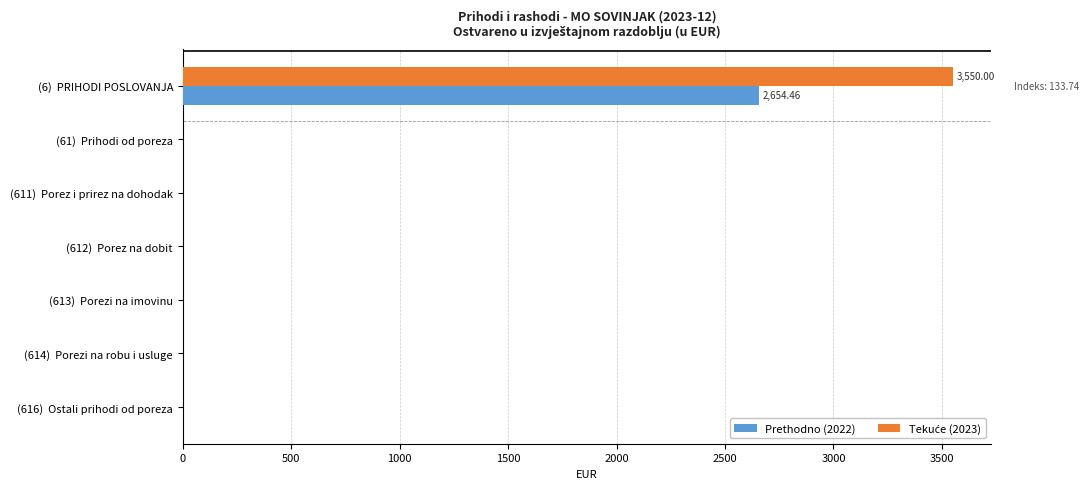

At which category is the sum across all series the highest?

(6)  PRIHODI POSLOVANJA